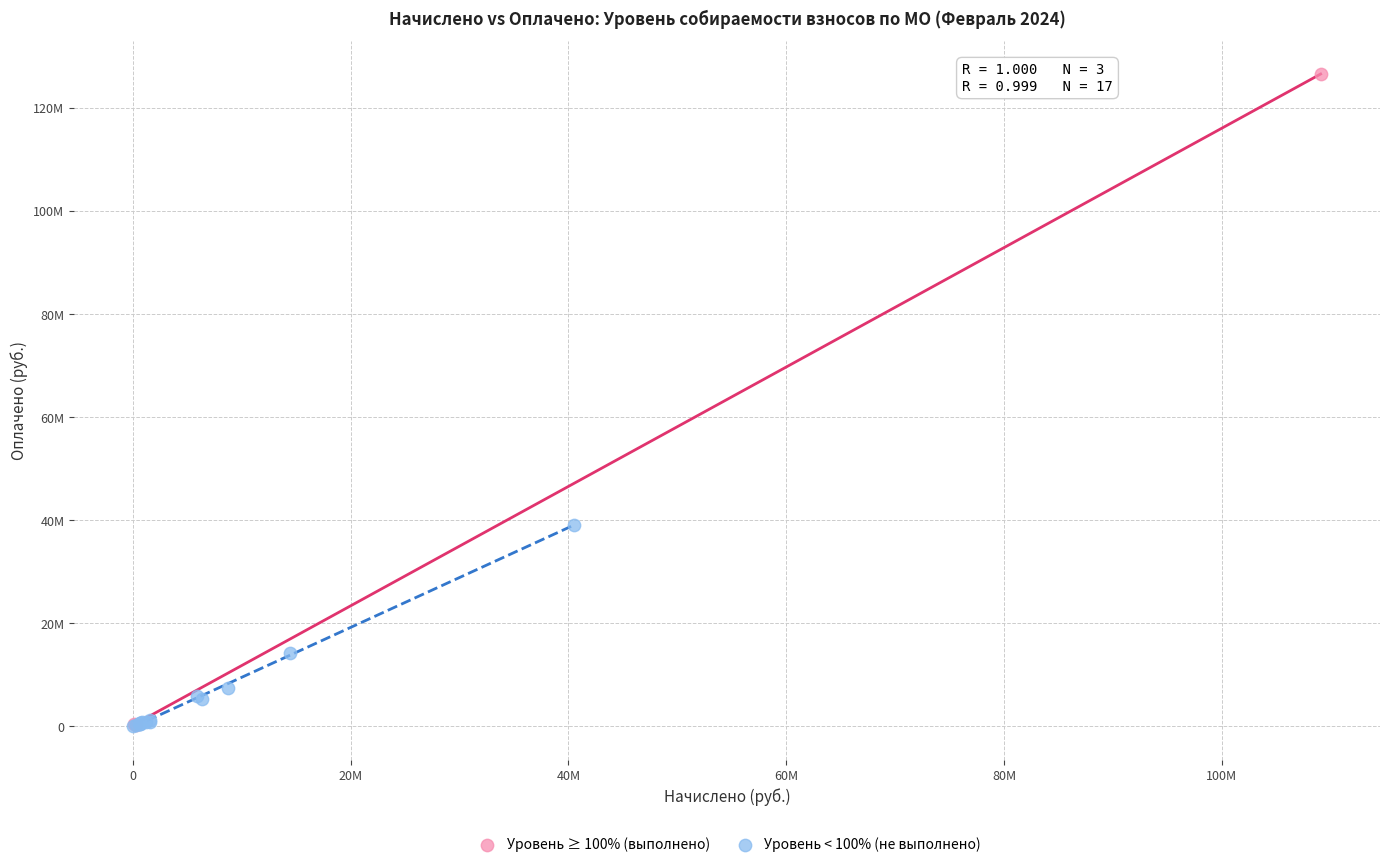

Which series reaches the maximum Y coordinate?

Уровень ≥ 100% (выполнено)